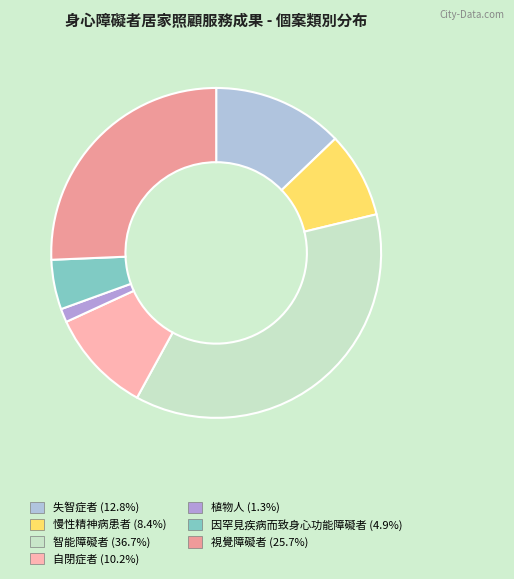

Between 自閉症者 and 植物人, which is larger?

自閉症者